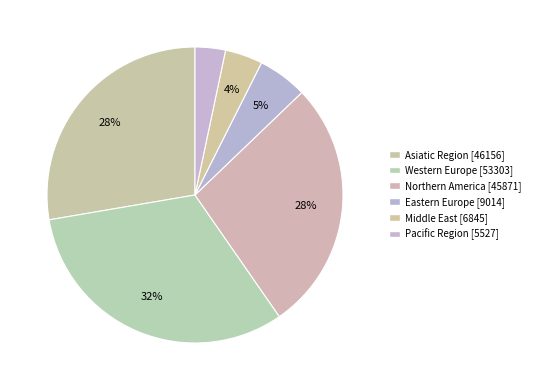

Is it true that Western Europe is 32% of the pie?

True